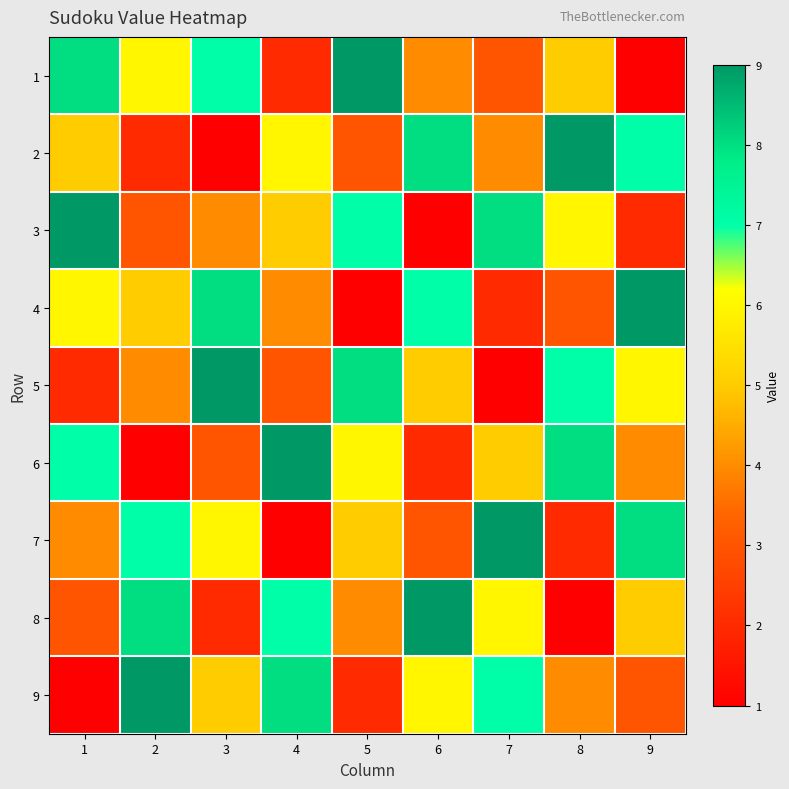

Which has a higher value, 2 or 7?

2